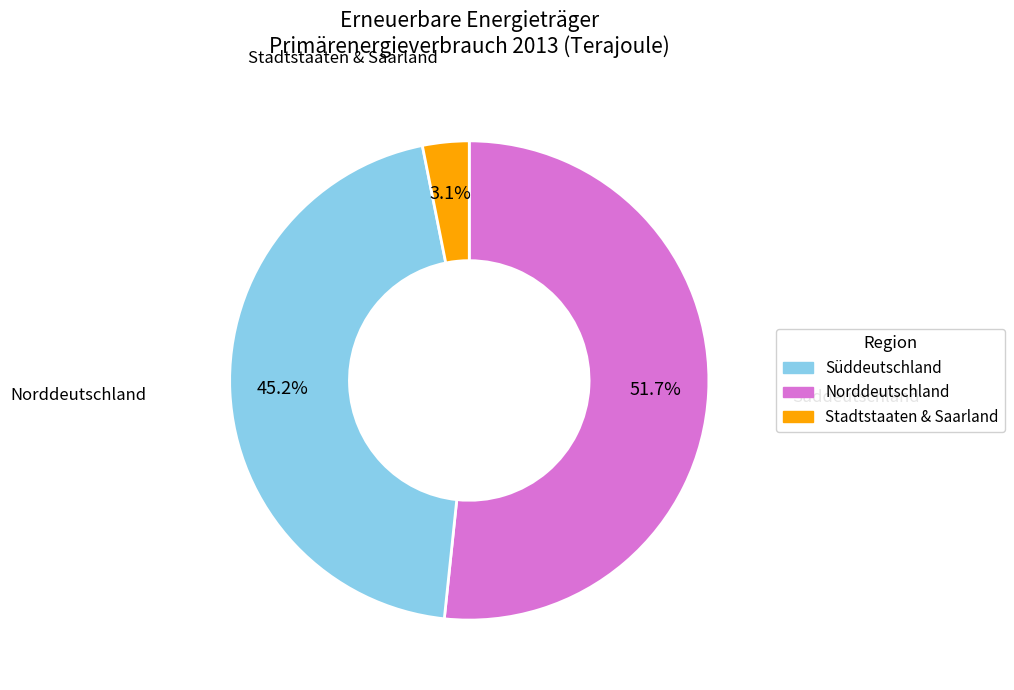

Is there a majority slice in this chart?

Yes